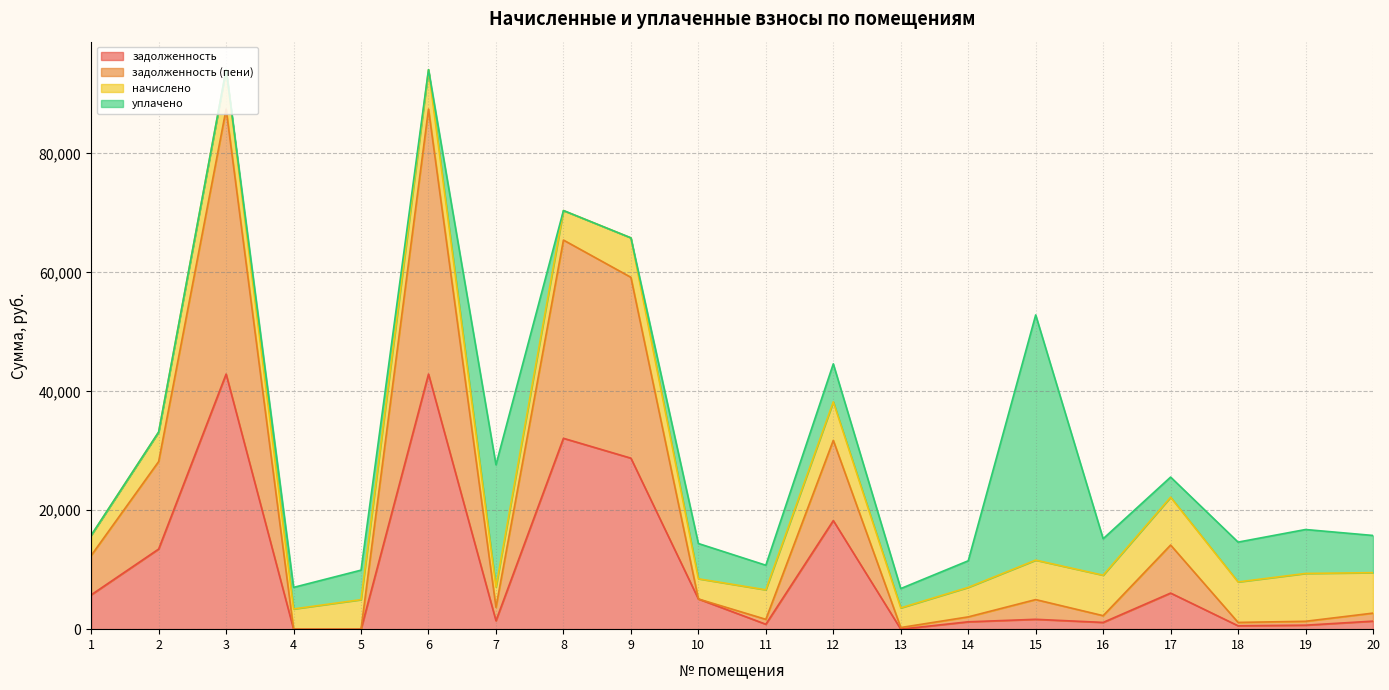

How many data points does each series have?

20